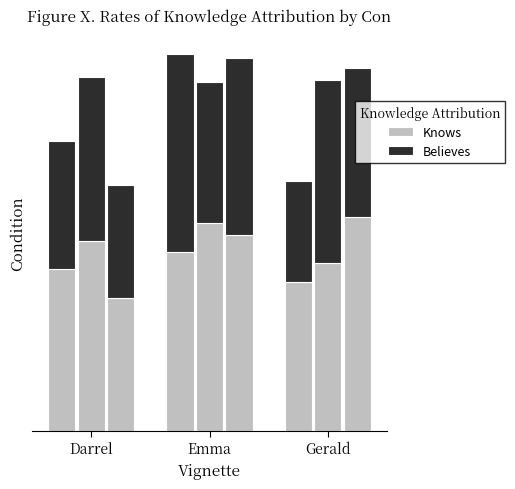

What is the label of the 3rd bar from the left?

Gerald